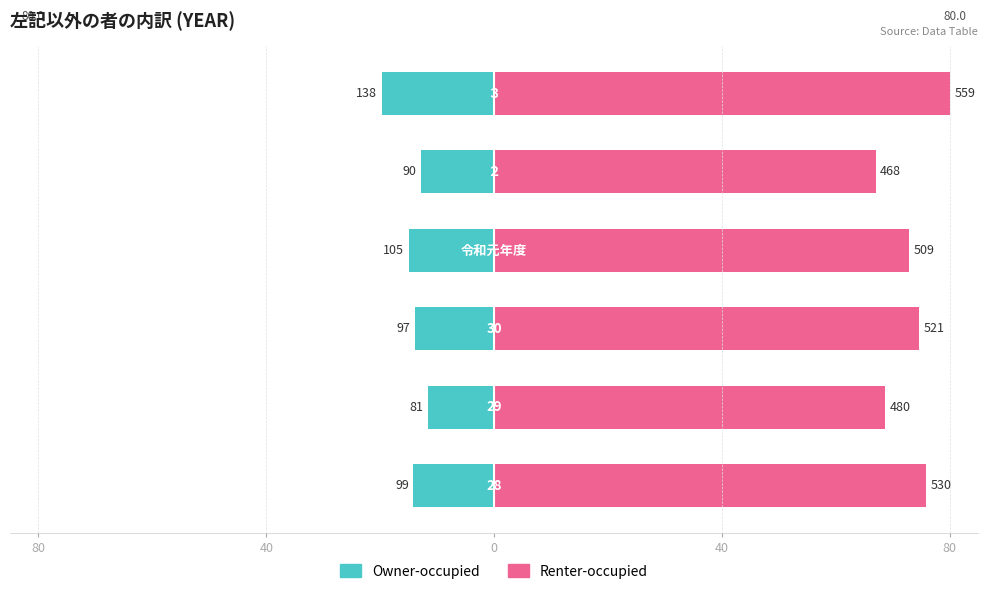

How many bars are there in total?

12